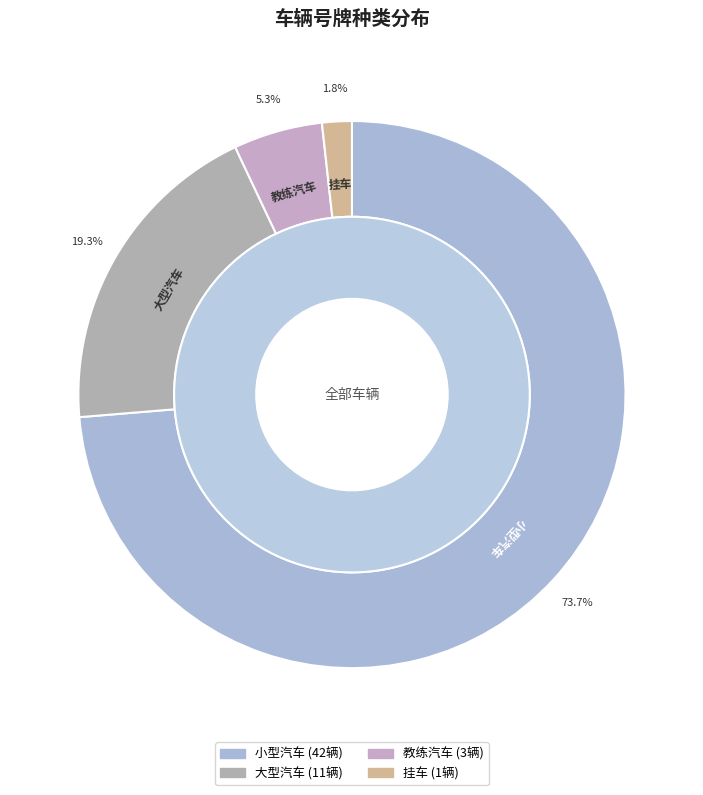

What is the smallest slice in the pie chart?

挂车